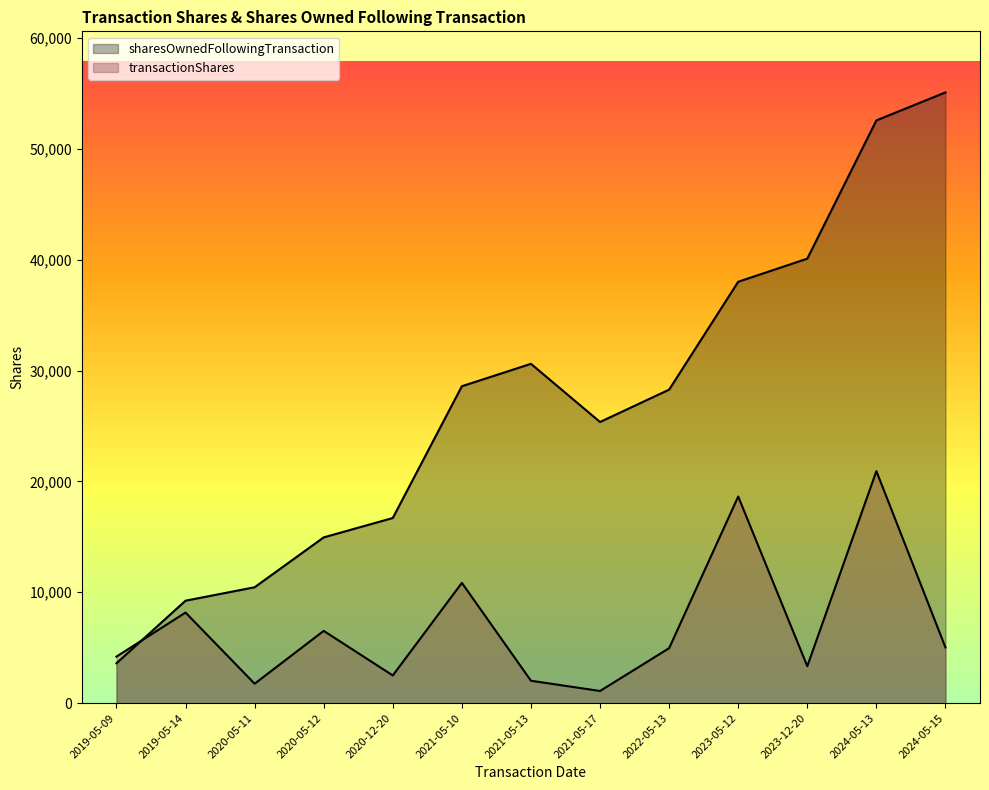

Is it true that transactionShares equals 1754 at 2020-05-11?

True